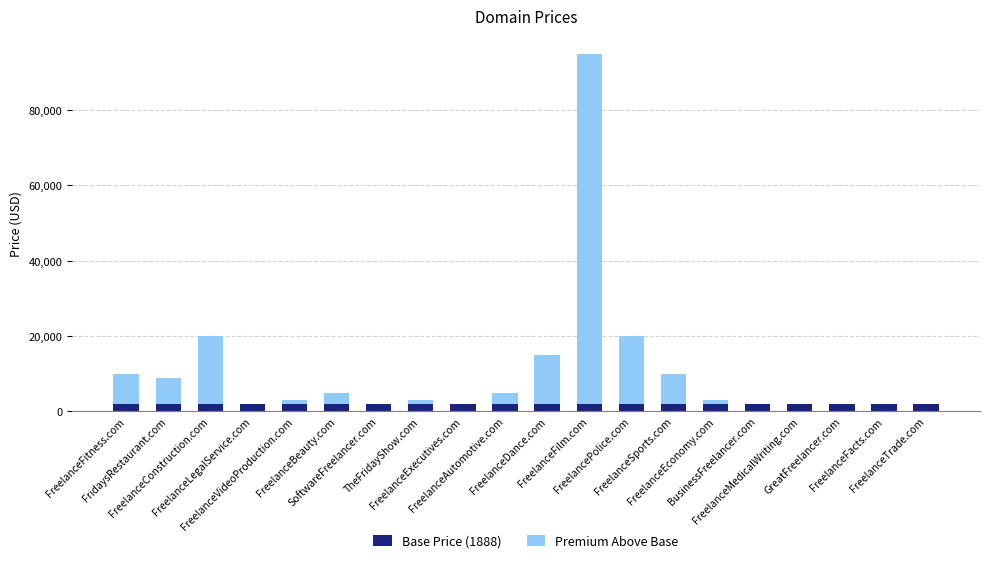

At how many categories does at least one series exceed 46990?

1